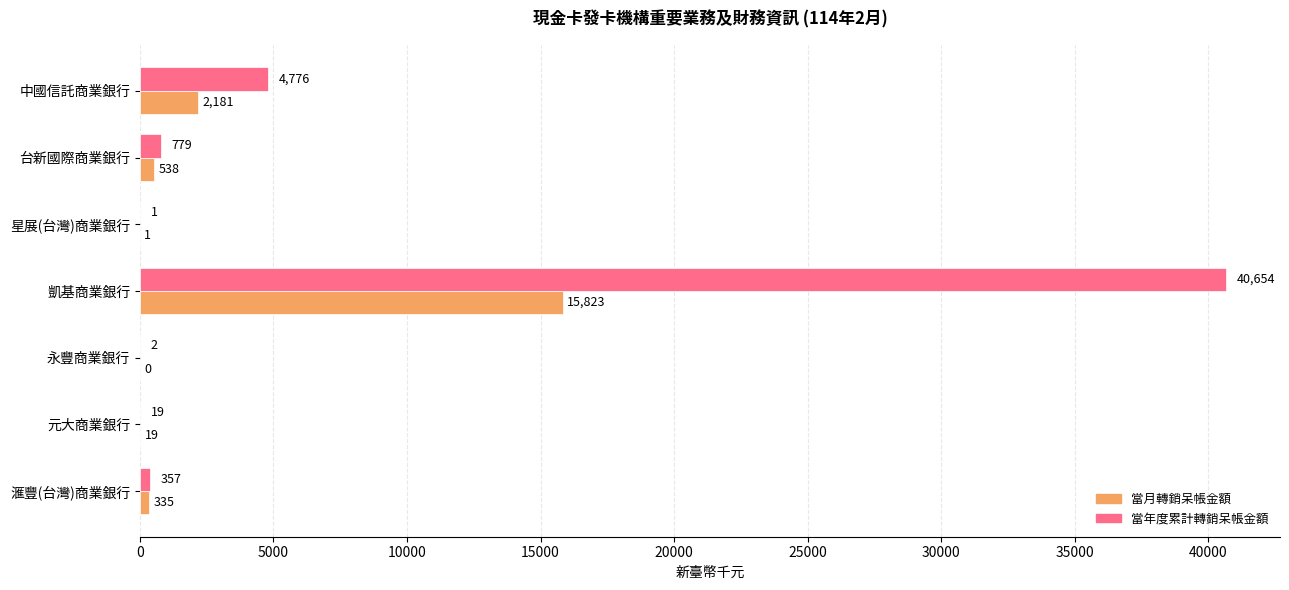

What is the approximate value of 當月轉銷呆帳金額 at 凱基商業銀行?

15823